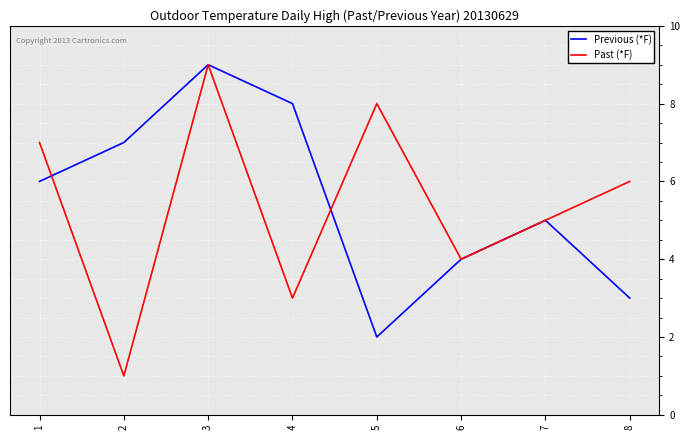

At 2, list the series in order from largest to smallest.

Previous (*F), Past (*F)